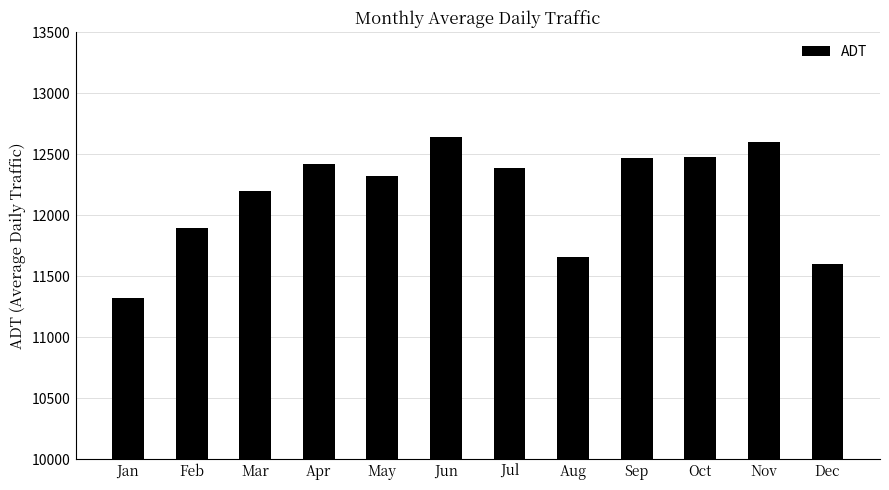

The value at Oct is 12478.2. True or false?

True